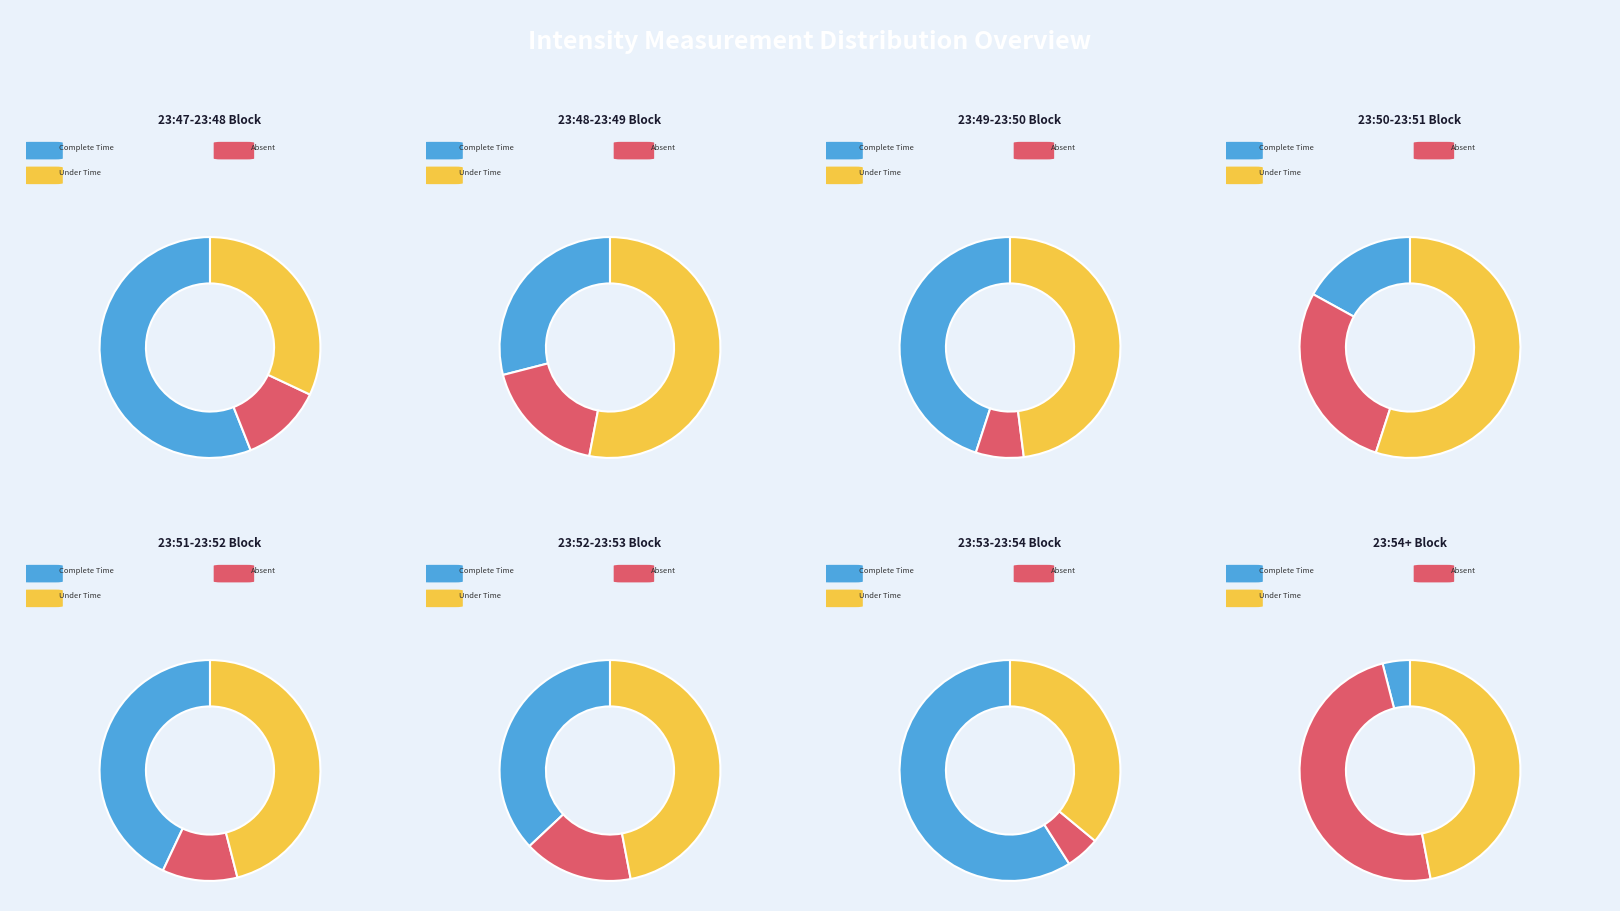

To the nearest percent, what percentage of the pie is 23:47?

17%